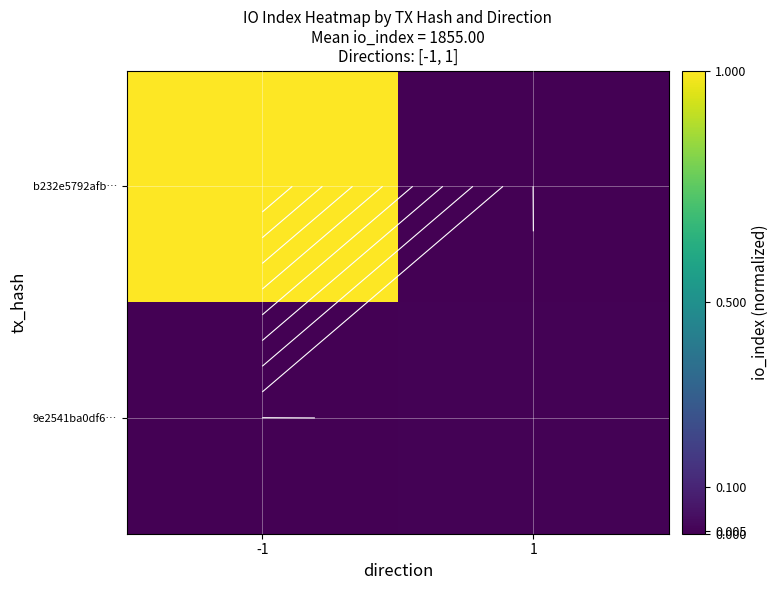

Rank the series by their maximum value, from highest to lowest.

b232e5792afb…, 9e2541ba0df6…